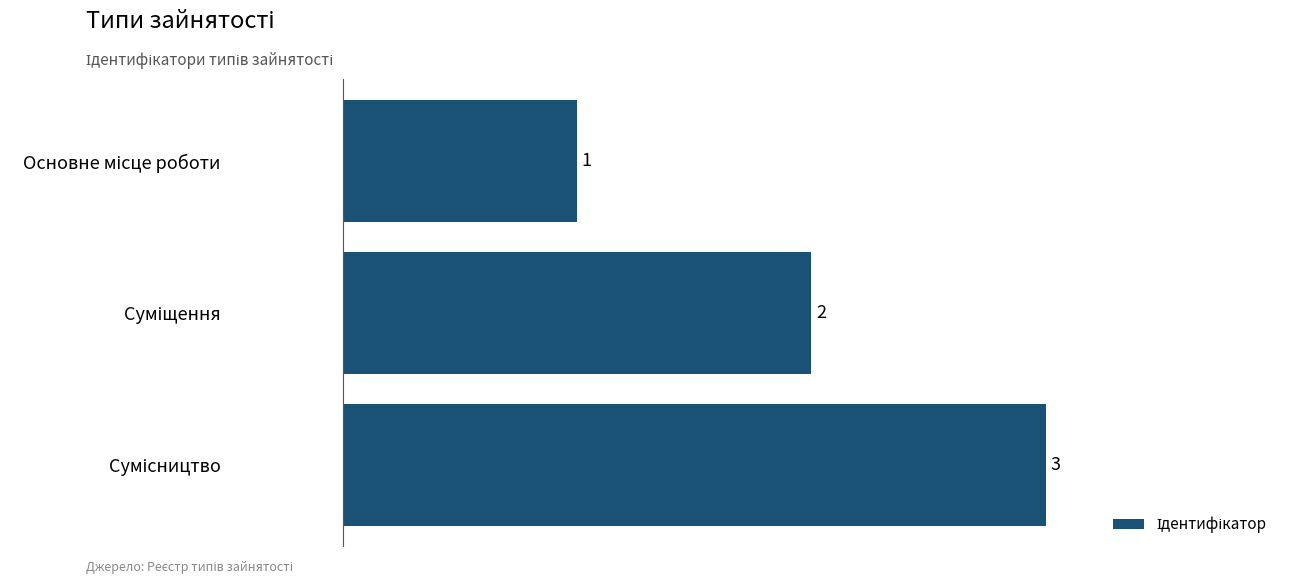

How many data points are less than 2?

1